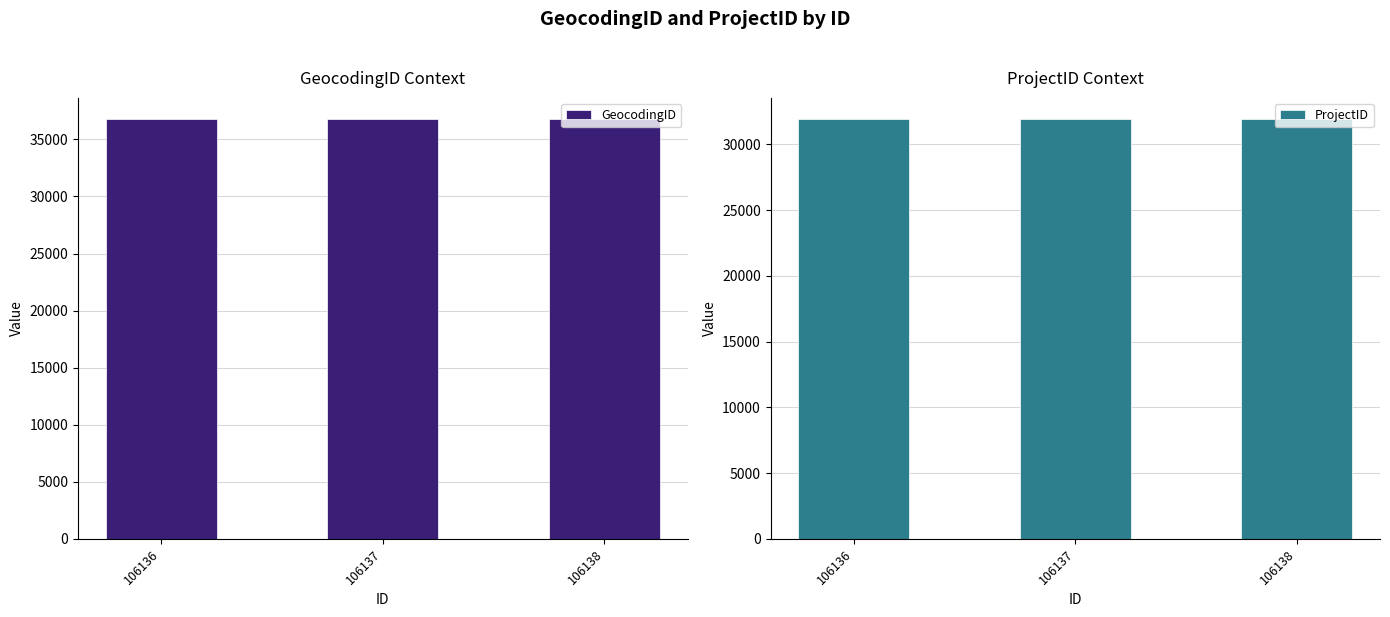

True or false: GeocodingID has a value of 36795 at 106136.

True